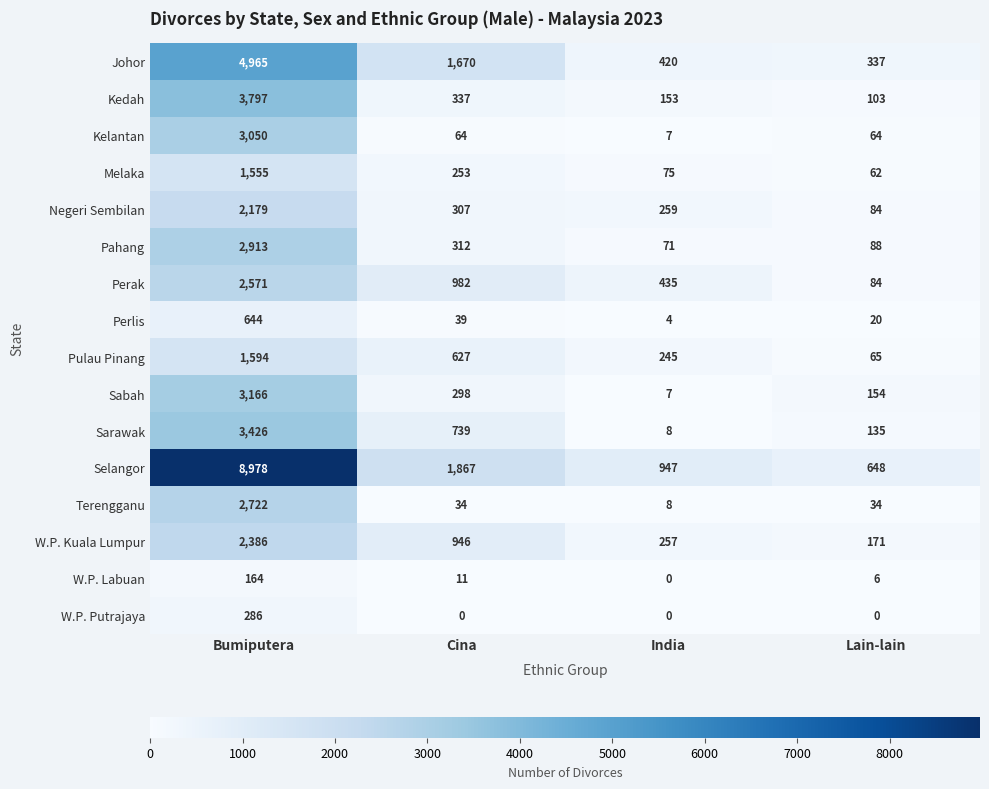

The value of Perak at Lain-lain is 84. True or false?

True